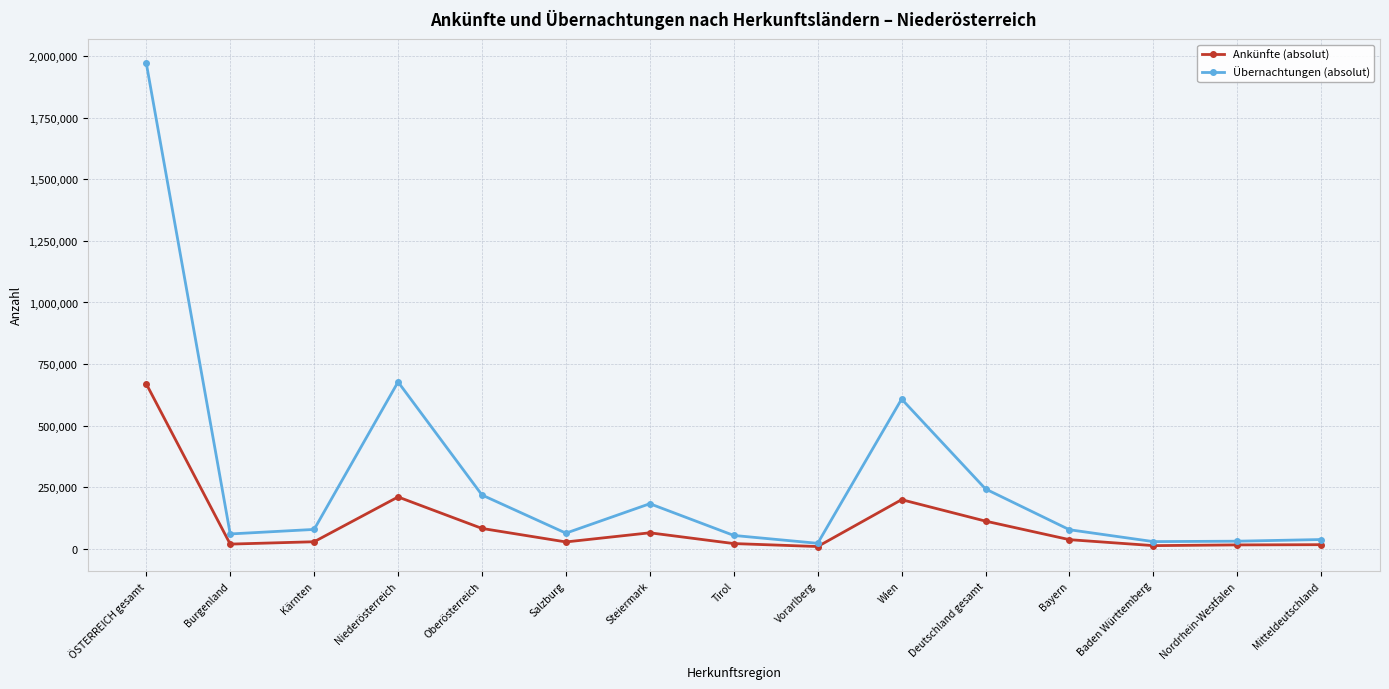

Count the number of categories in the chart.

15